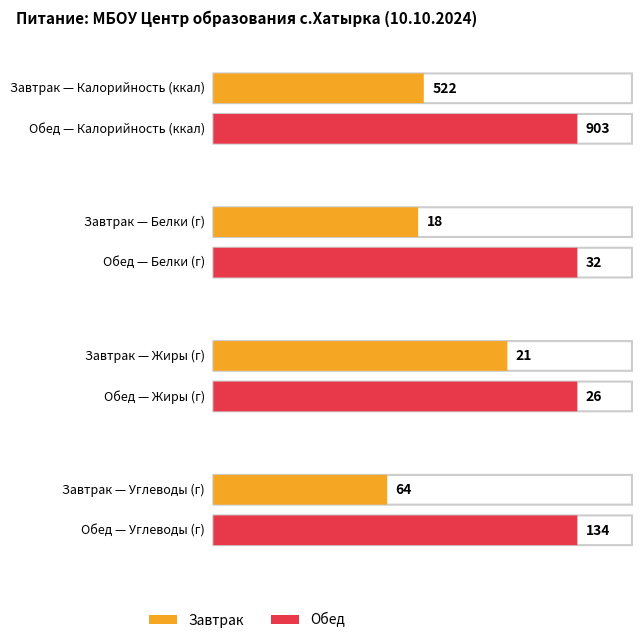

Which label corresponds to the largest value in the chart?

Обед